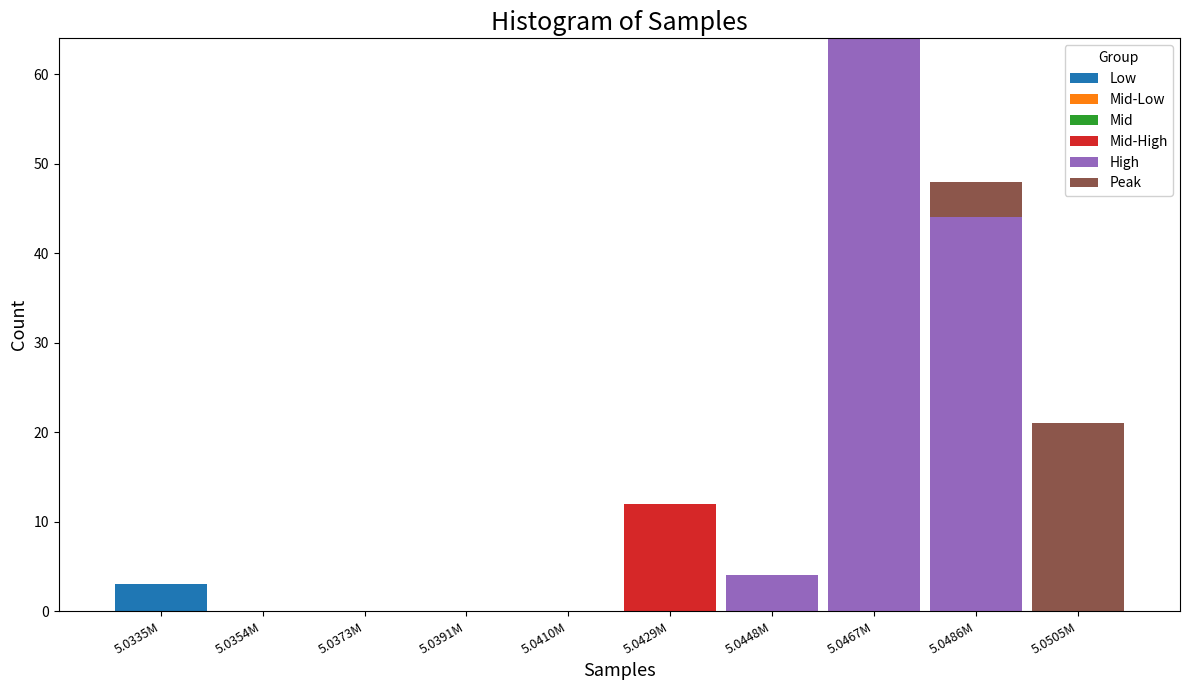

Which category has the highest value in the Low series?

5.0335M